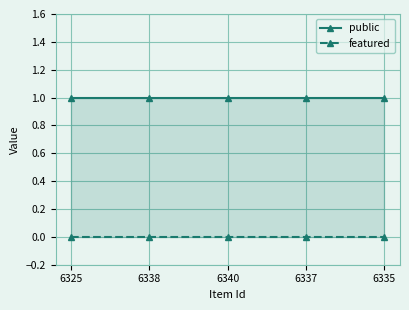

True or false: featured and public intersect in this chart.

False